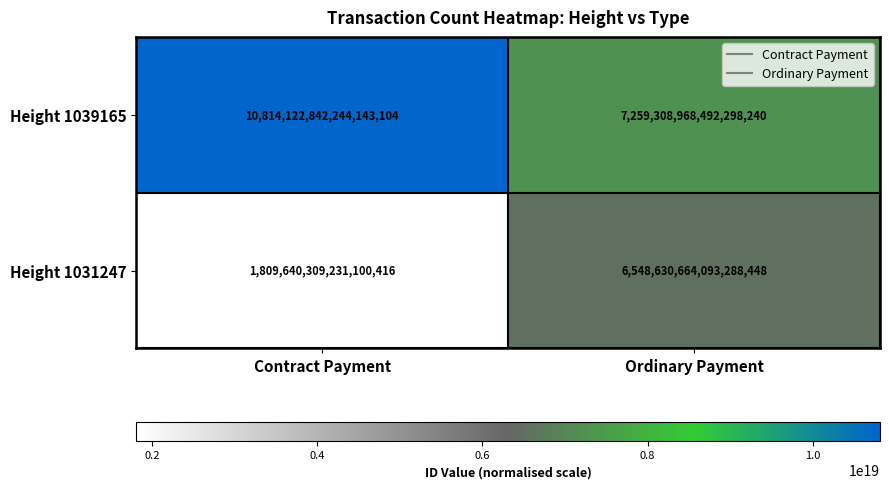

At how many categories does at least one series exceed 7952711204445296640?

1